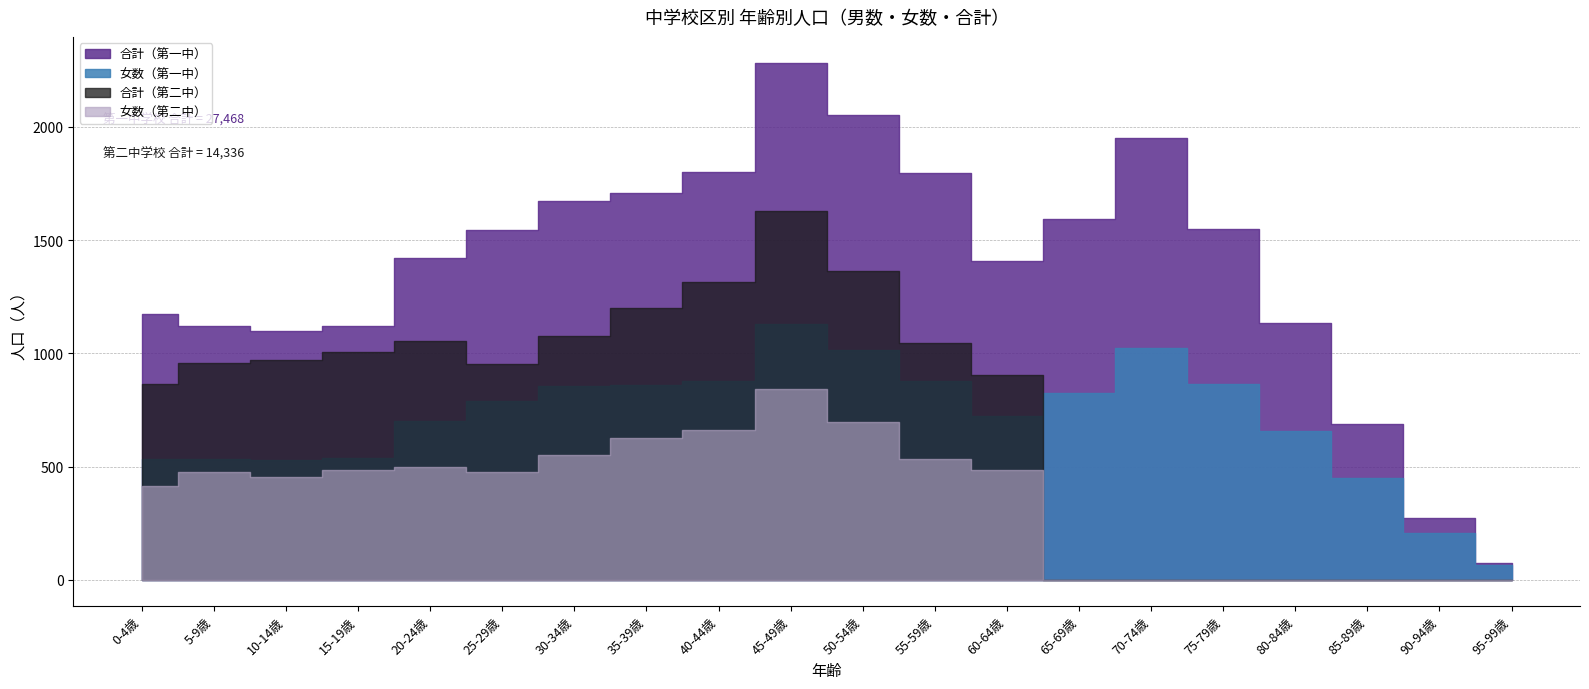

Which category has the lowest value in the 女数（第一中） series?

95-99歳